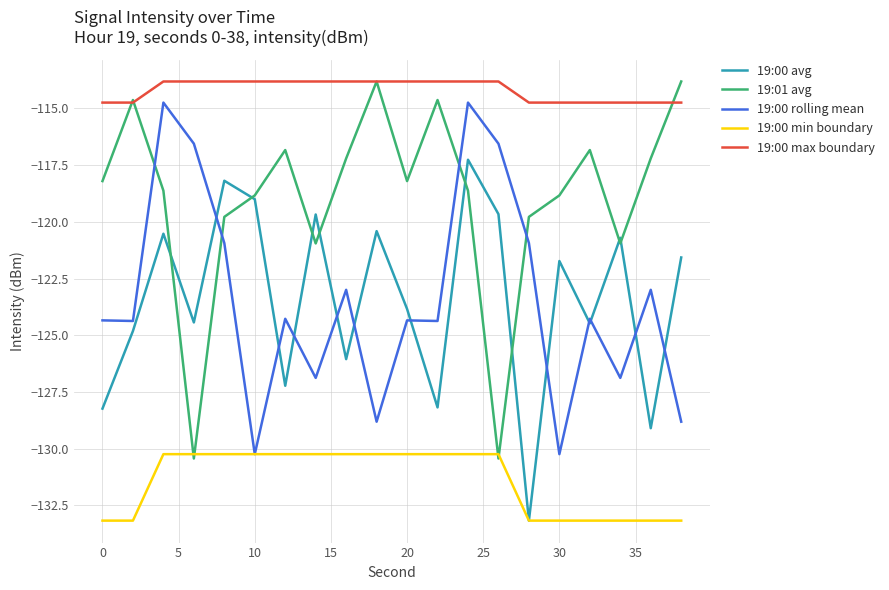

Which series has the widest spread of values?

19:01 avg